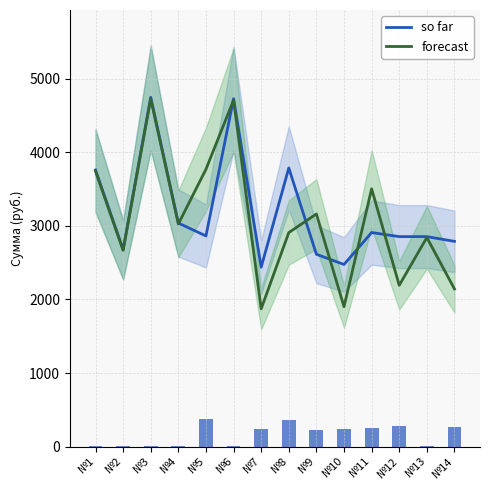

Between №5 and №10, which series saw the biggest shift?

forecast